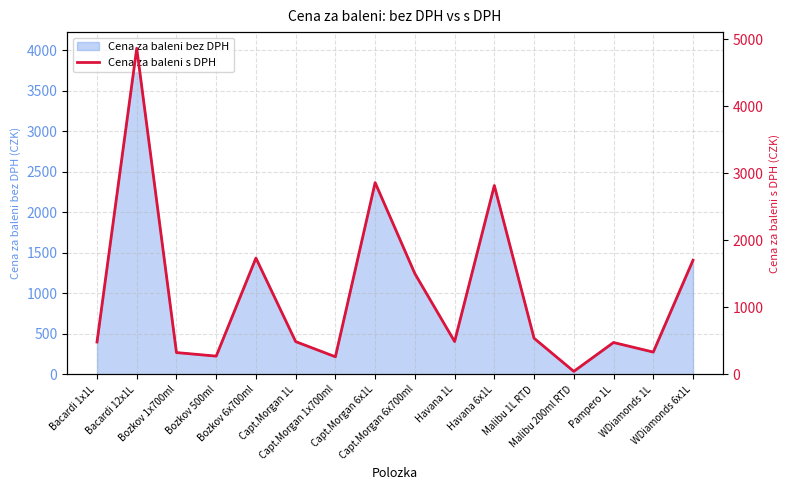

Rank the categories by value from highest to lowest.

Bacardi 12x1L, Capt.Morgan 6x1L, Havana 6x1L, Bozkov 6x700ml, WDiamonds 6x1L, Capt.Morgan 6x700ml, Malibu 1L RTD, Havana 1L, Capt.Morgan 1L, Bacardi 1x1L, Pampero 1L, WDiamonds 1L, Bozkov 1x700ml, Bozkov 500ml, Capt.Morgan 1x700ml, Malibu 200ml RTD